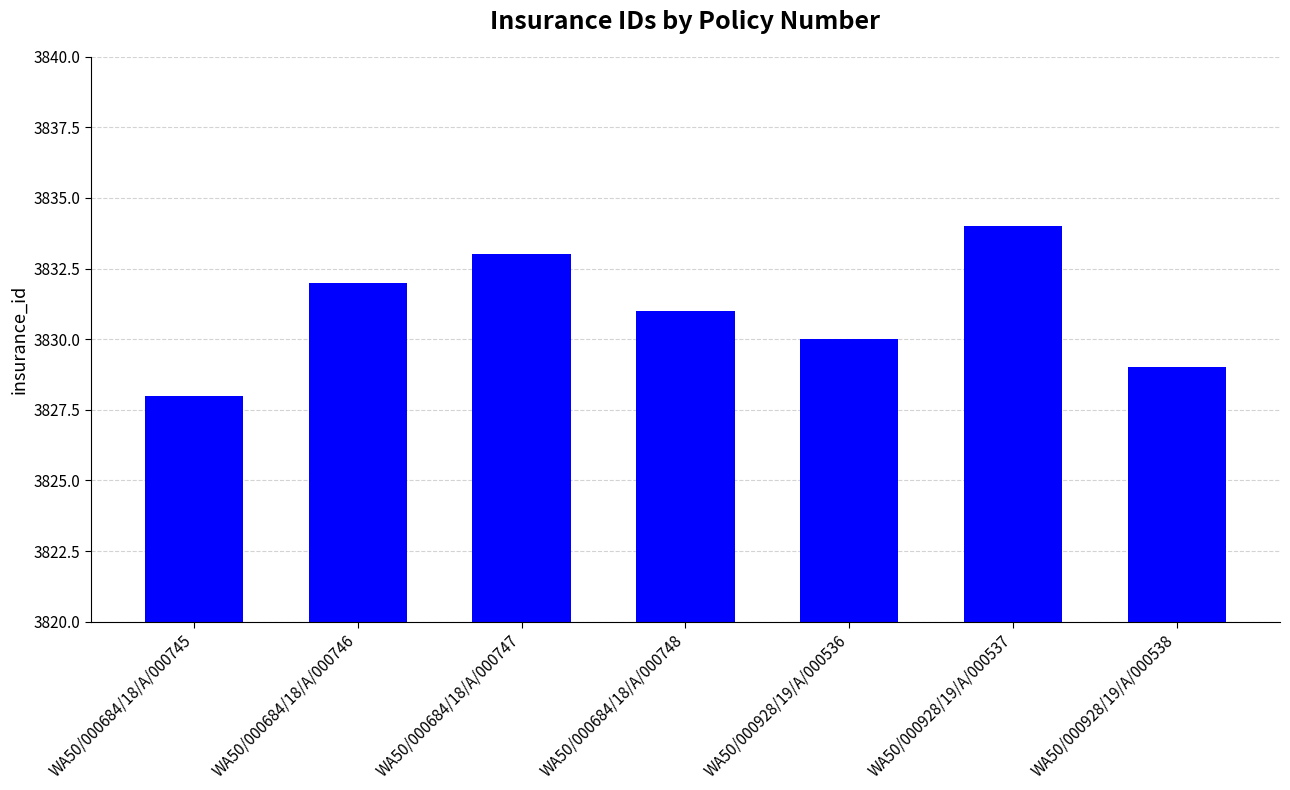

Rank the categories by value from lowest to highest.

WA50/000684/18/A/000745, WA50/000928/19/A/000538, WA50/000928/19/A/000536, WA50/000684/18/A/000748, WA50/000684/18/A/000746, WA50/000684/18/A/000747, WA50/000928/19/A/000537